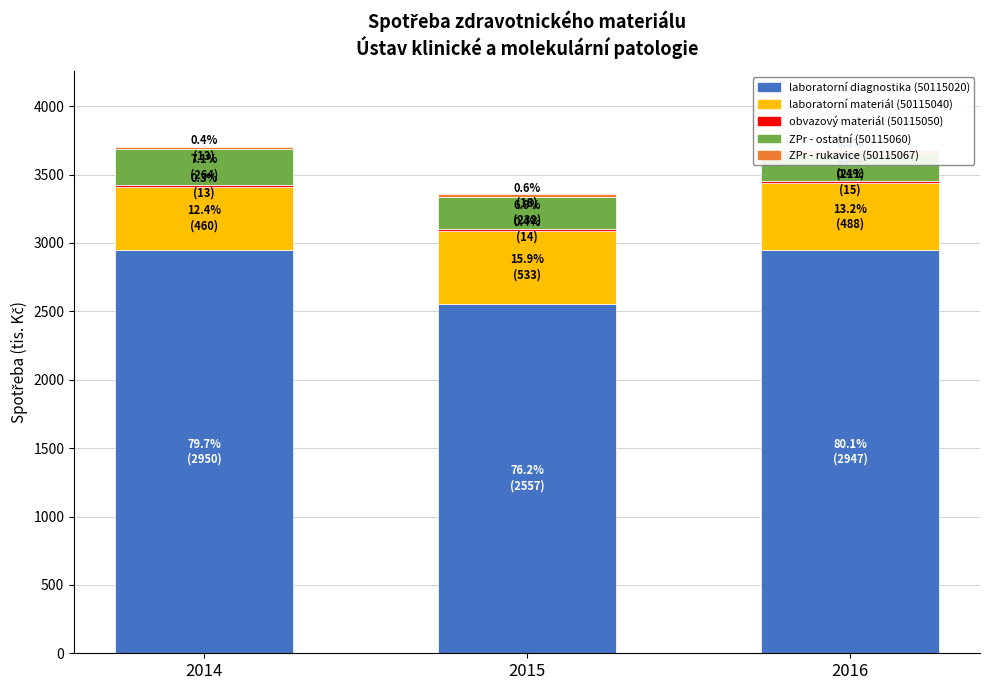

Reading right to left, extract all data points from this chart.

laboratorní diagnostika (50115020): 2947.1	2557.3	2949.9
laboratorní materiál (50115040): 487.7	533.3	460.2
obvazový materiál (50115050): 15.2	13.8	12.8
ZPr - ostatní (50115060): 211.1	231.8	264.3
ZPr - rukavice (50115067): 20.1	18.5	13.3